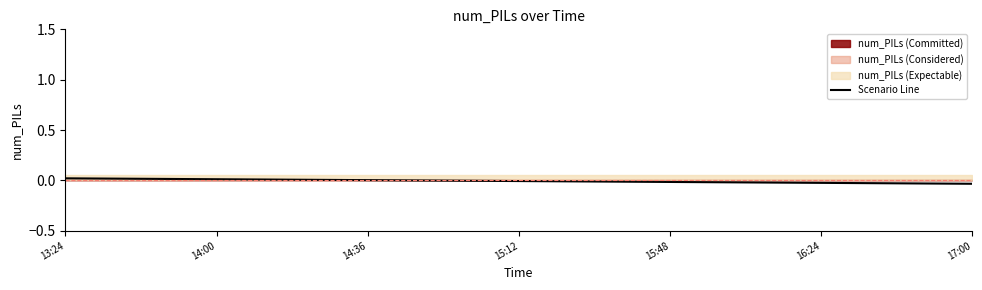

The value of Scenario Line at 14:36 is 0.0. True or false?

True